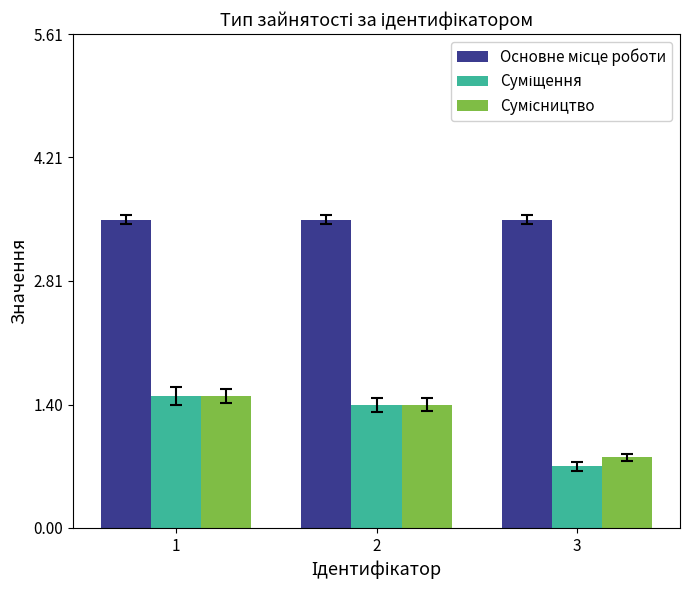

At which category is the sum across all series the highest?

1